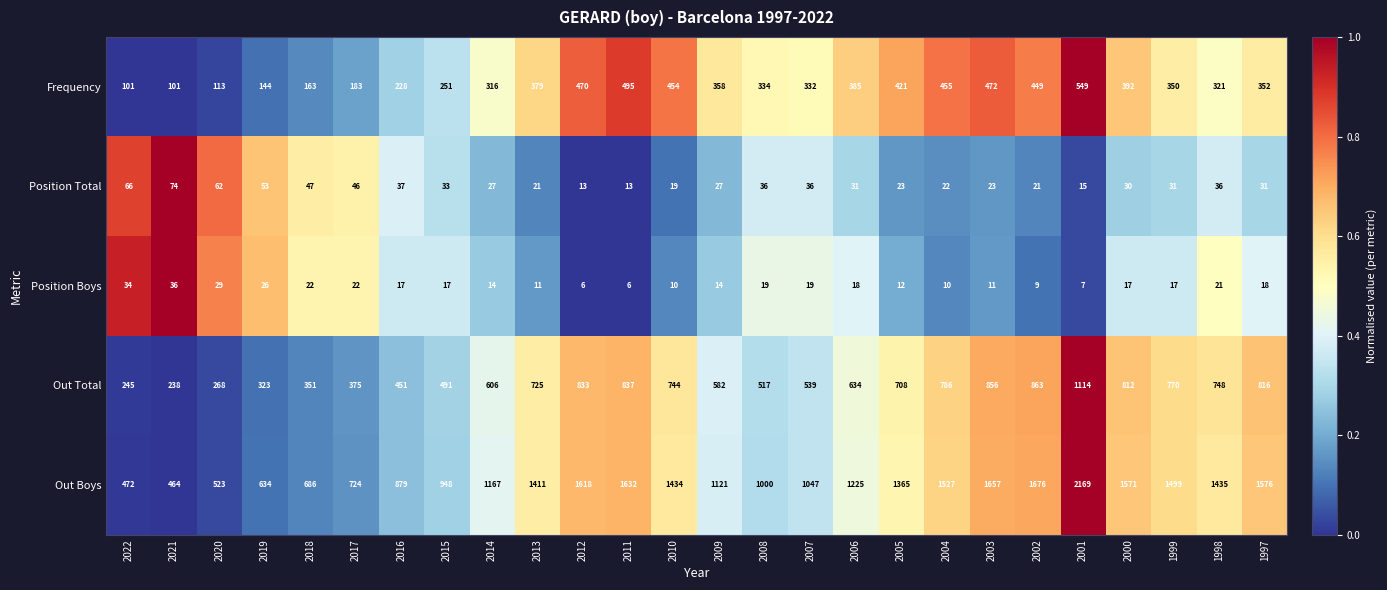

Which category has the highest value in the Frequency series?

2001